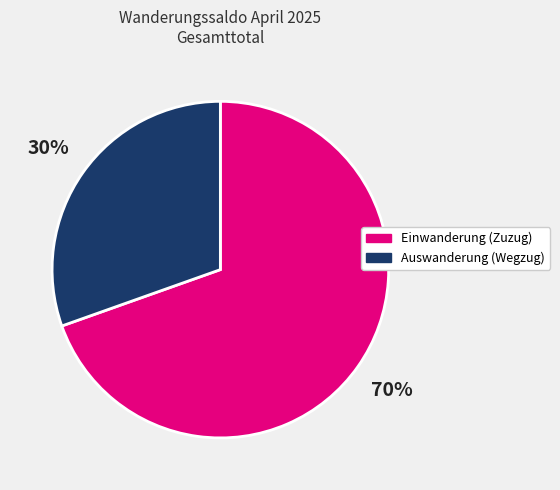

To the nearest percent, what percentage of the pie is Einwanderung (Zuzug)?

70%